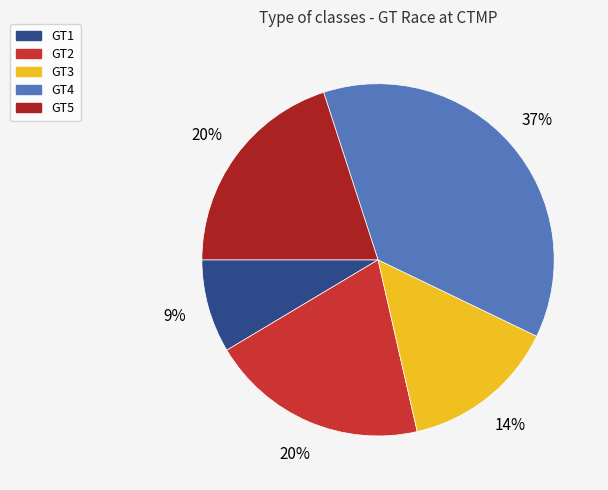

To the nearest percent, what percentage of the pie is GT5?

20%